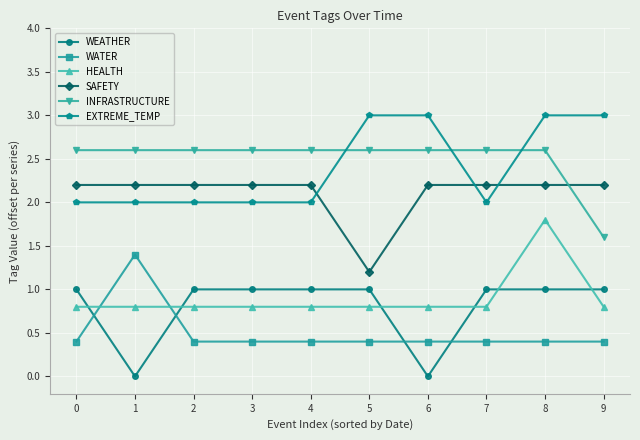

At how many categories does at least one series exceed 0?

10